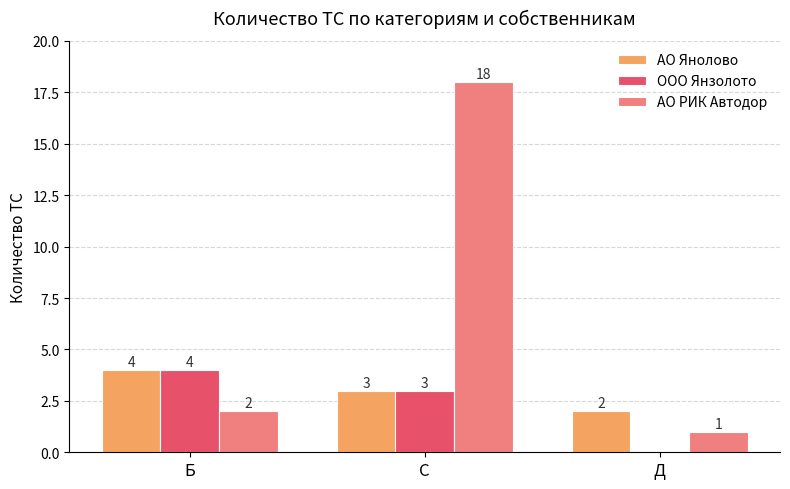

At which label does ООО Янзолото reach its peak?

Б